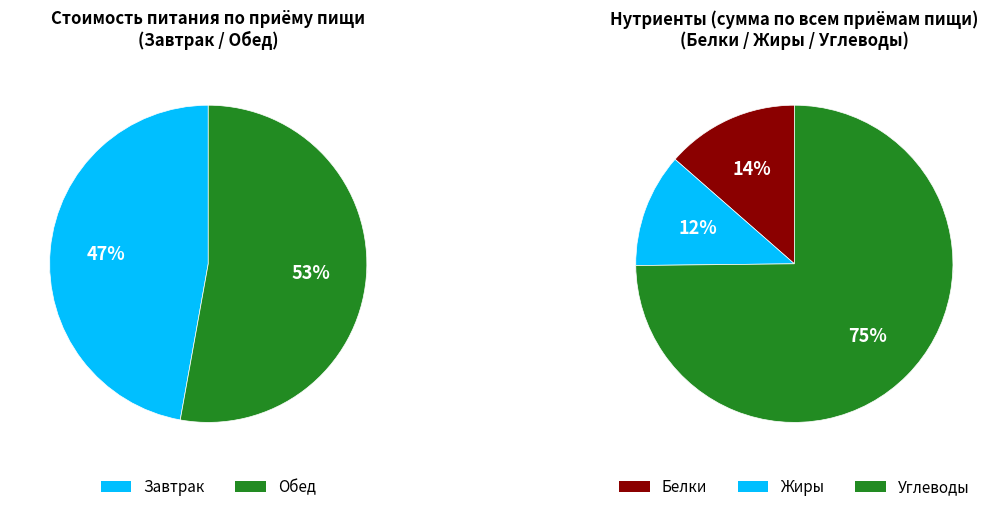

To the nearest percent, what is the combined percentage of Обед and Завтрак?

100%